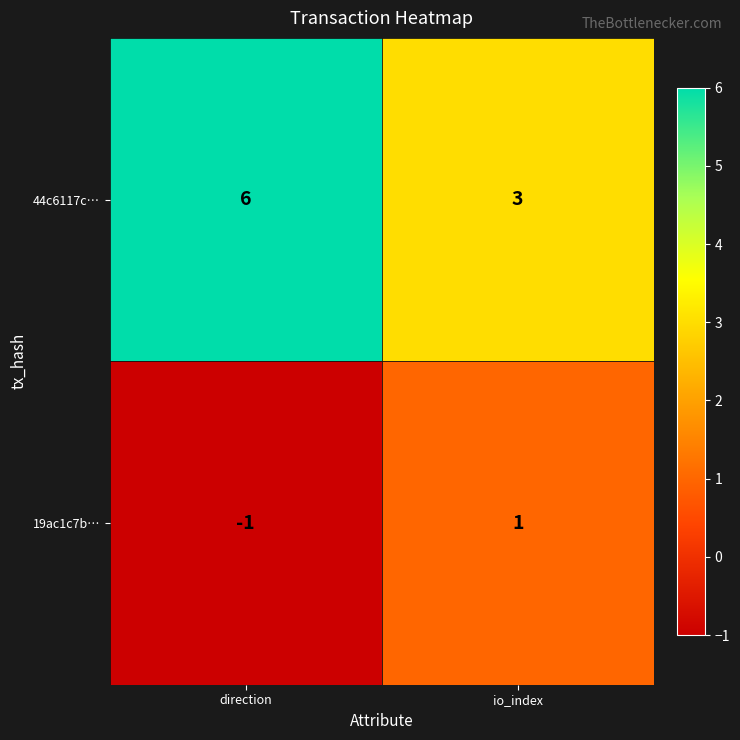

Which category has the highest value across all series?

direction